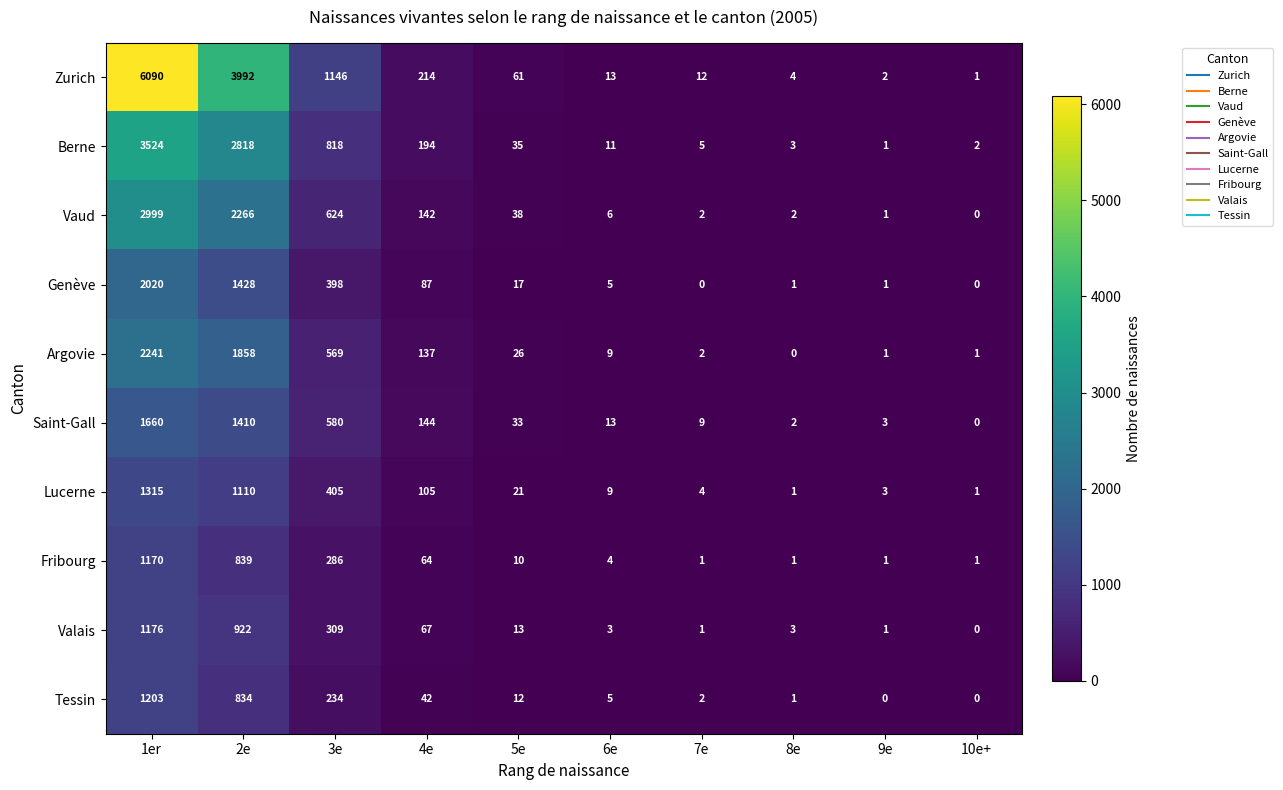

The value of Fribourg at 8e is 2. True or false?

False